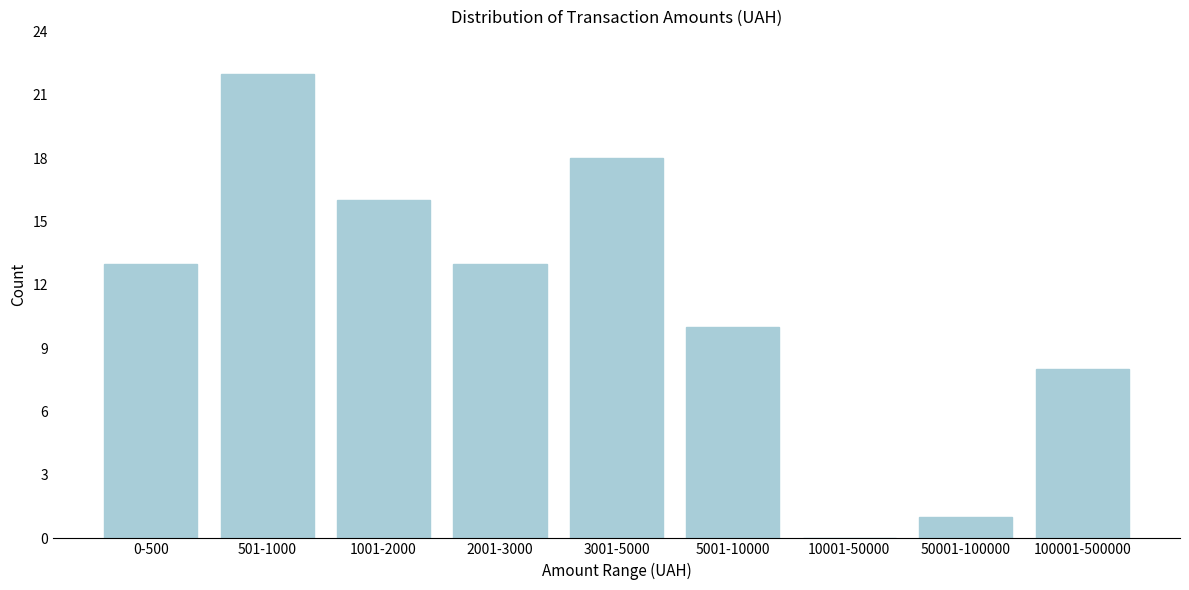

Reading right to left, what are all the values shown in this chart?

100001-500000=8	50001-100000=1	10001-50000=0	5001-10000=10	3001-5000=18	2001-3000=13	1001-2000=16	501-1000=22	0-500=13